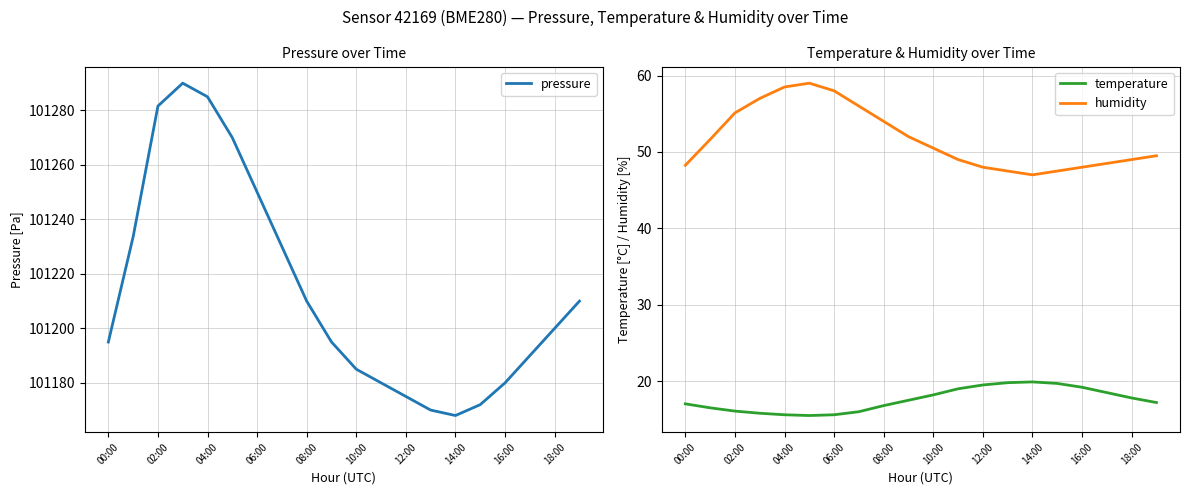

Reading right to left, list all the values displayed in this chart.

pressure: 101210.0	101200.0	101190.0	101180.0	101172.0	101168.0	101170.0	101175.0	101180.0	101185.0	101195.0	101210.0	101230.0	101250.0	101270.0	101285.0	101290.0	101281.6	101233.6	101195.0
temperature: 17.2	17.8	18.5	19.2	19.7	19.9	19.8	19.5	19.0	18.2	17.5	16.8	16.0	15.6	15.5	15.6	15.8	16.1	16.5	17.0
humidity: 49.5	49.0	48.5	48.0	47.5	47.0	47.5	48.0	49.0	50.5	52.0	54.0	56.0	58.0	59.0	58.5	57.0	55.1	51.6	48.2